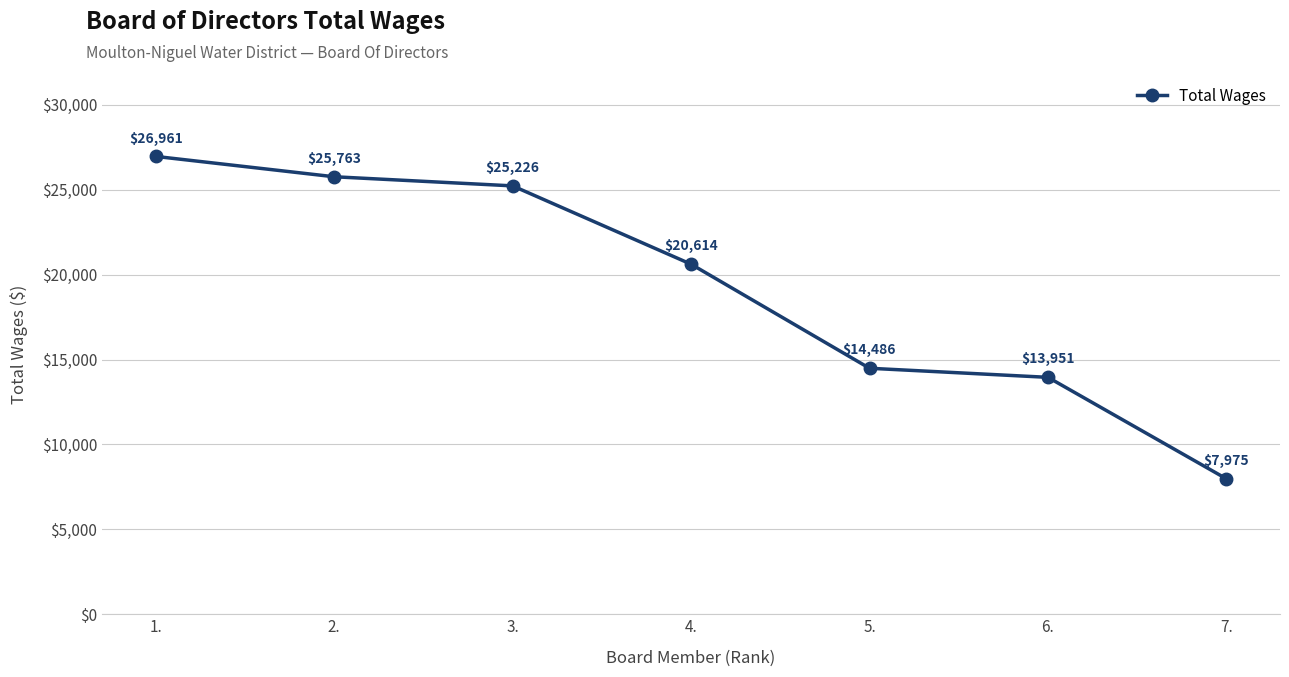

Count the number of data series in this chart.

1